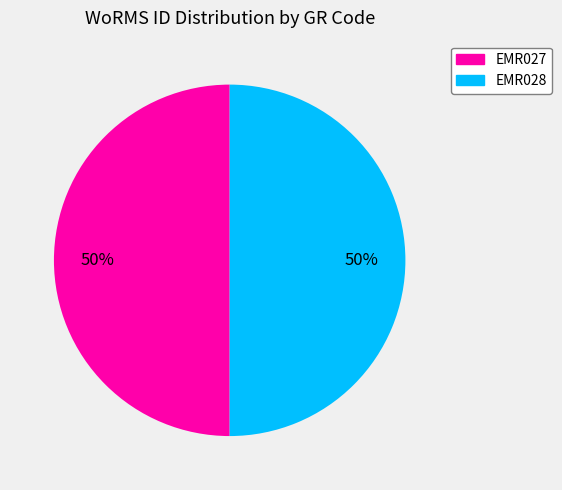

To the nearest percent, what portion does EMR027 represent?

50%